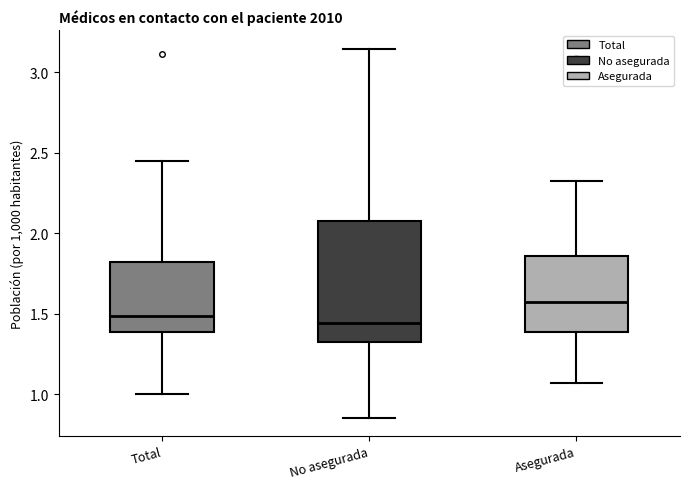

Which box is the tallest, from its lower edge to its upper edge?

No asegurada